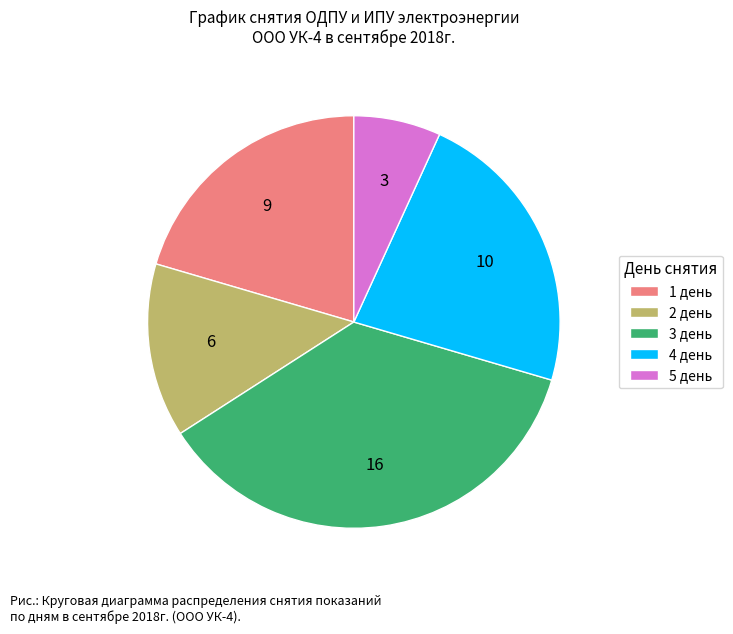

Does 1 день represent more than half of the total?

No